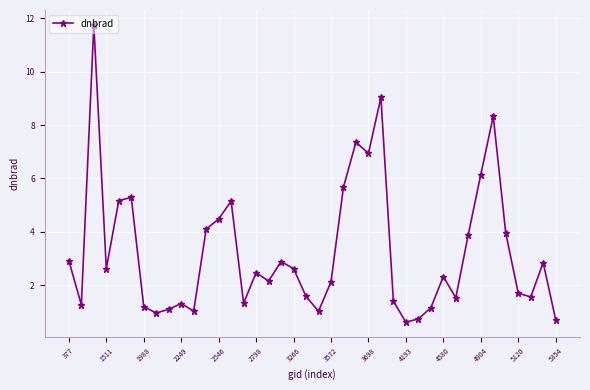

True or false: there are more than 2 points higher than both neighbors.

True